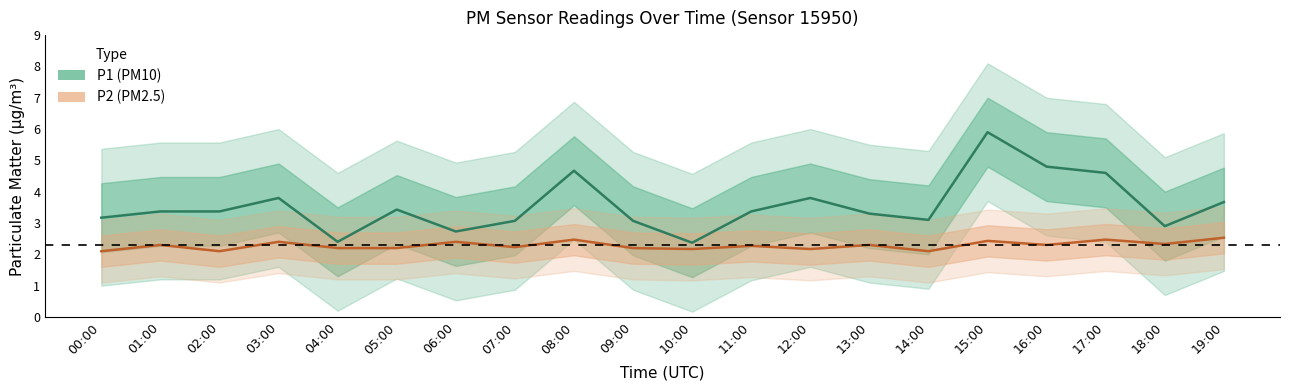

Reading left to right, transcribe all the data shown in this chart.

P1 (PM10): 00:00=3.2	01:00=3.4	02:00=3.4	03:00=3.8	04:00=2.4	05:00=3.4	06:00=2.7	07:00=3.1	08:00=4.7	09:00=3.1	10:00=2.4	11:00=3.4	12:00=3.8	13:00=3.3	14:00=3.1	15:00=5.9	16:00=4.8	17:00=4.6	18:00=2.9	19:00=3.7
P2 (PM2.5): 00:00=2.1	01:00=2.3	02:00=2.1	03:00=2.4	04:00=2.2	05:00=2.2	06:00=2.4	07:00=2.2	08:00=2.5	09:00=2.2	10:00=2.2	11:00=2.3	12:00=2.2	13:00=2.3	14:00=2.1	15:00=2.4	16:00=2.3	17:00=2.5	18:00=2.3	19:00=2.5